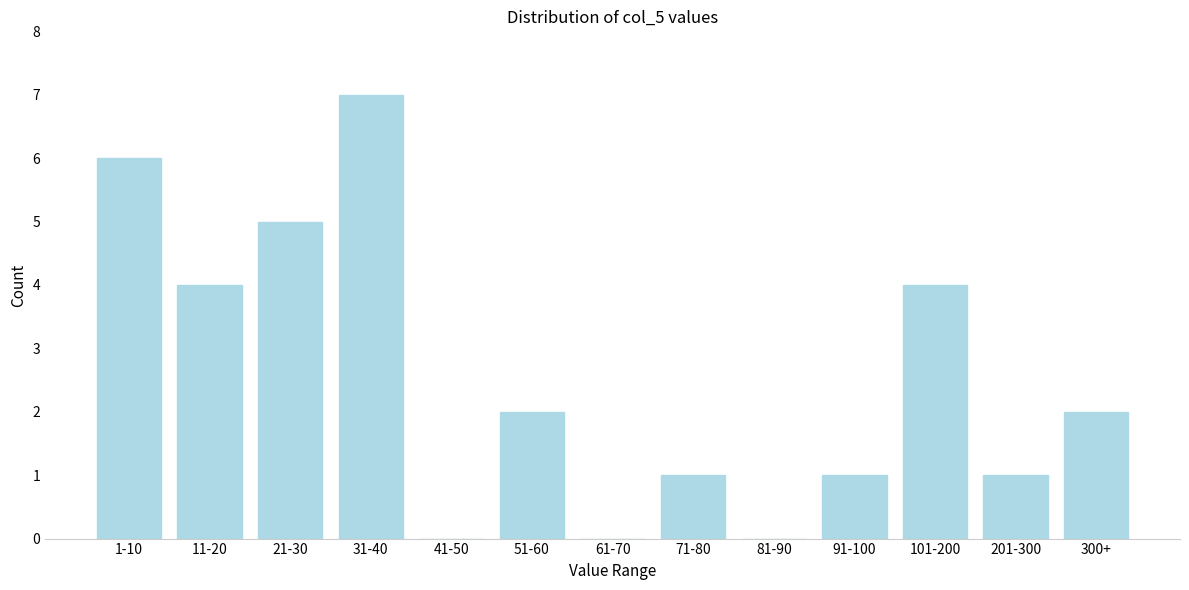

Reading left to right, list all the values displayed in this chart.

1-10=6	11-20=4	21-30=5	31-40=7	41-50=0	51-60=2	61-70=0	71-80=1	81-90=0	91-100=1	101-200=4	201-300=1	300+=2